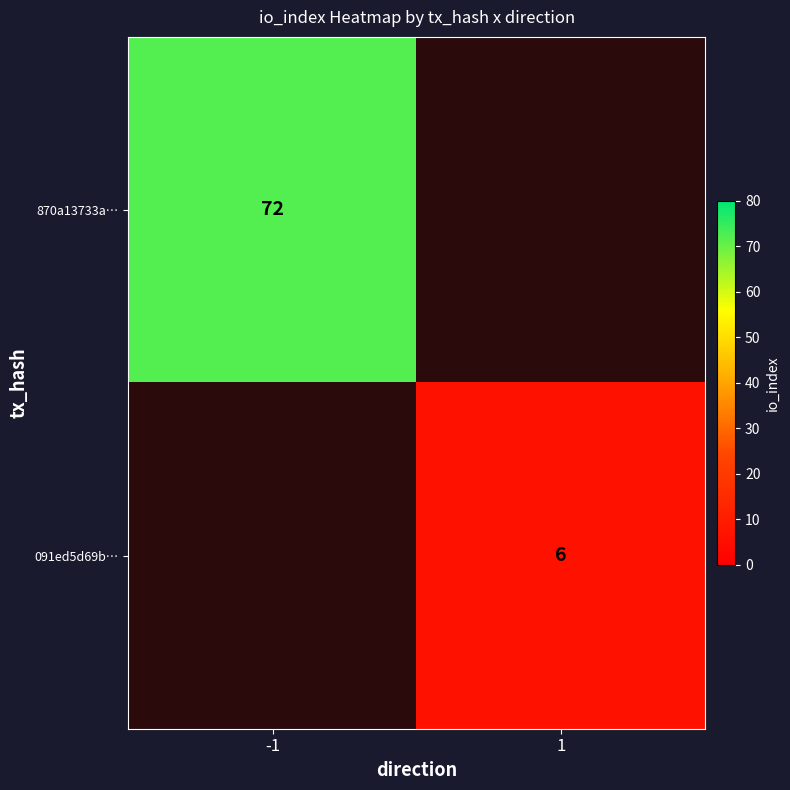

The value of 091ed5d69b… at 1 is 2. True or false?

False